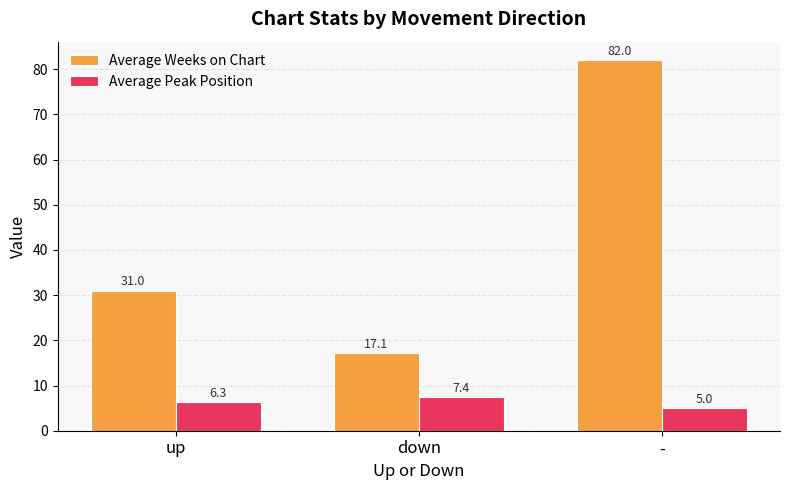

Which label corresponds to the largest value in the chart?

-